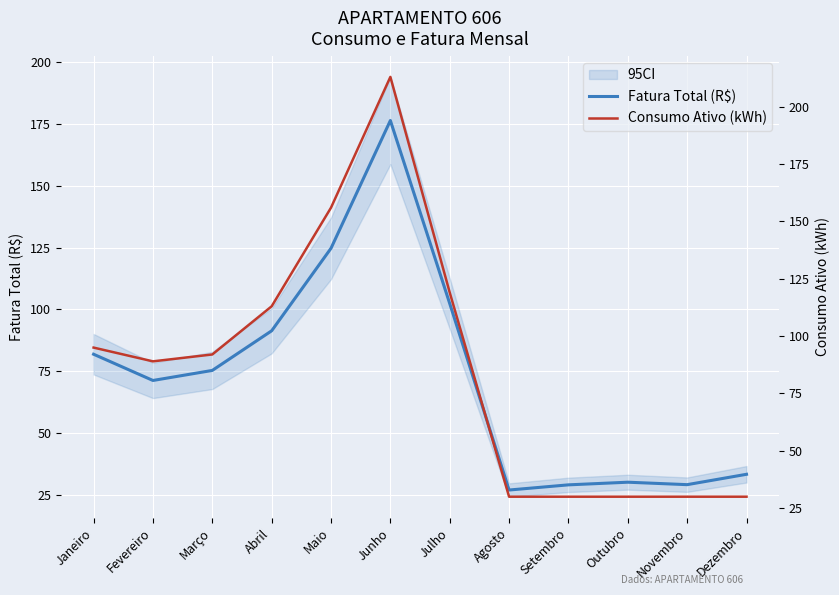

At how many categories does at least one series exceed 126?

2